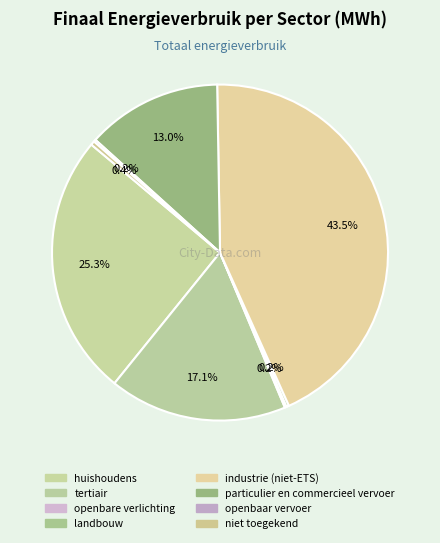

How much of the chart is everything except landbouw?

99.8%